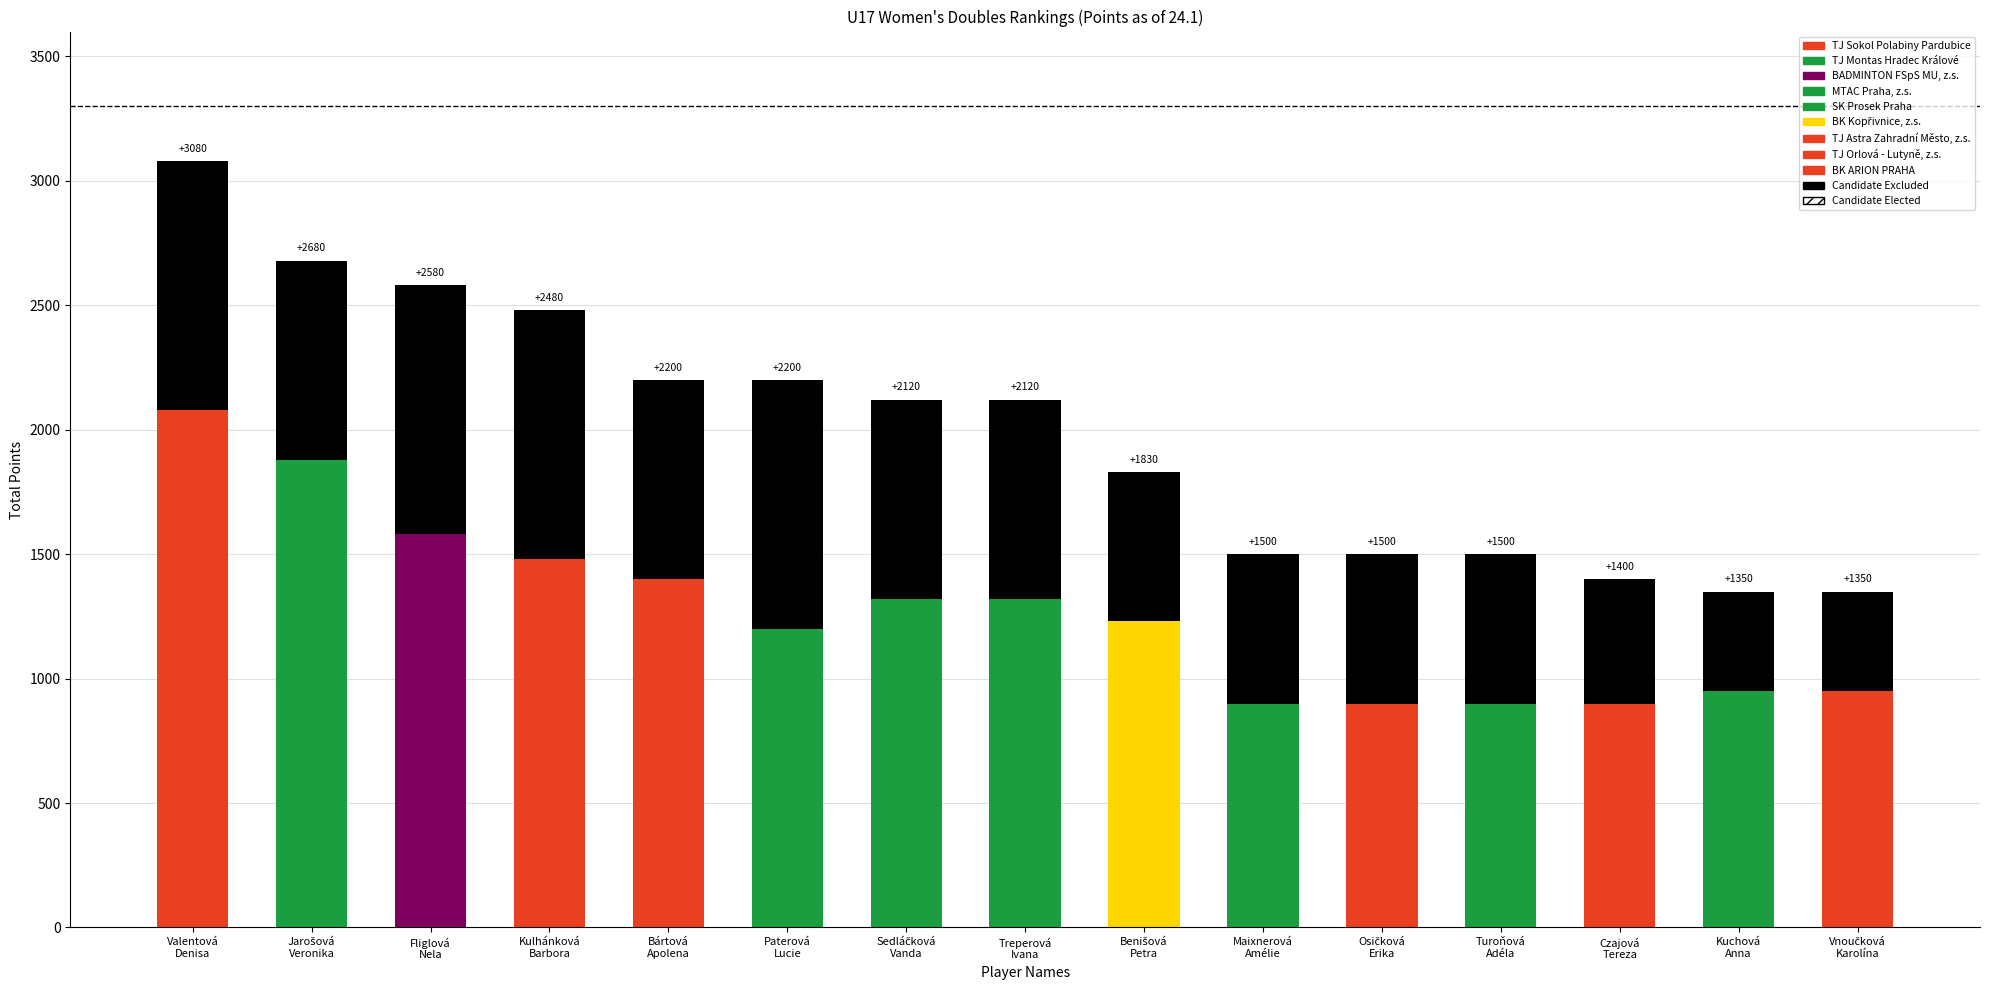

At which label does 2nd score reach its peak?

Valentová Denisa